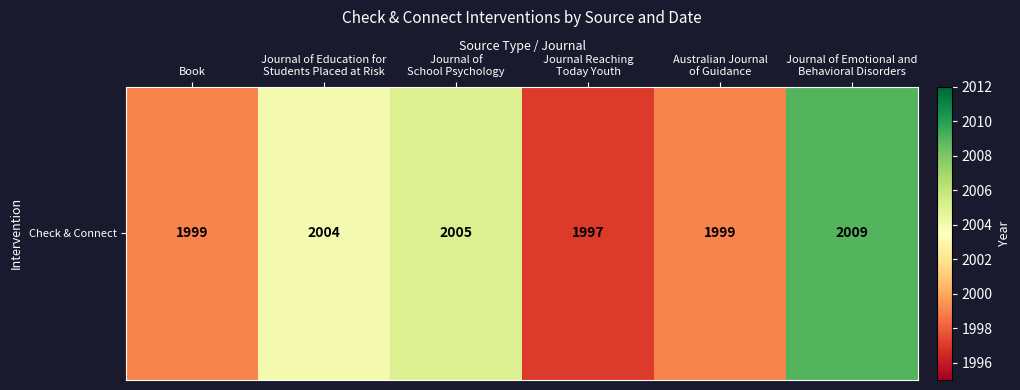

Approximately how many times larger is the value at Book compared to Australian Journal
of Guidance?

1.0